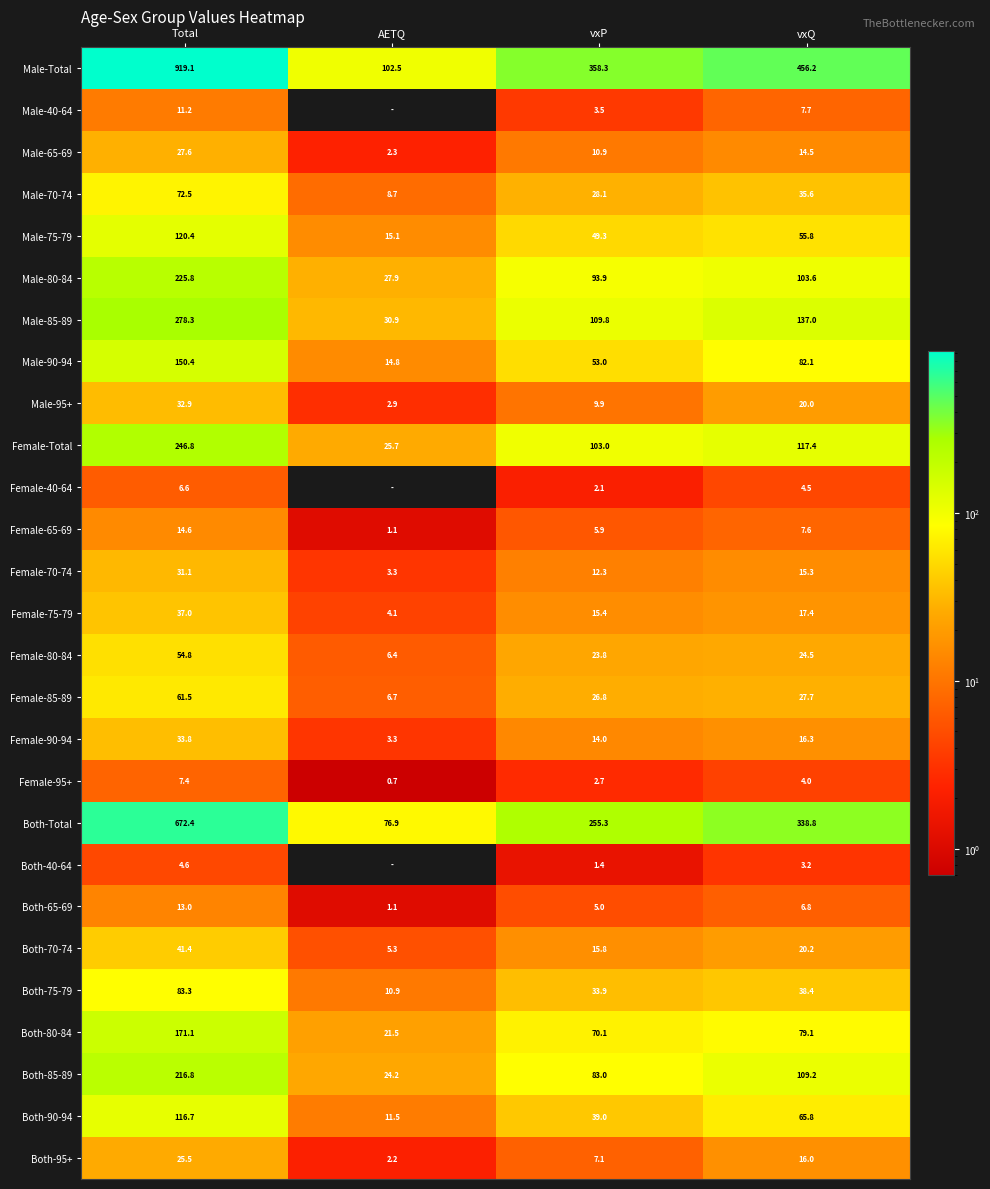

Rank the series at vxQ from lowest to highest value.

Both-40-64, Female-95+, Female-40-64, Both-65-69, Female-65-69, Male-40-64, Male-65-69, Female-70-74, Both-95+, Female-90-94, Female-75-79, Male-95+, Both-70-74, Female-80-84, Female-85-89, Male-70-74, Both-75-79, Male-75-79, Both-90-94, Both-80-84, Male-90-94, Male-80-84, Both-85-89, Female-Total, Male-85-89, Both-Total, Male-Total